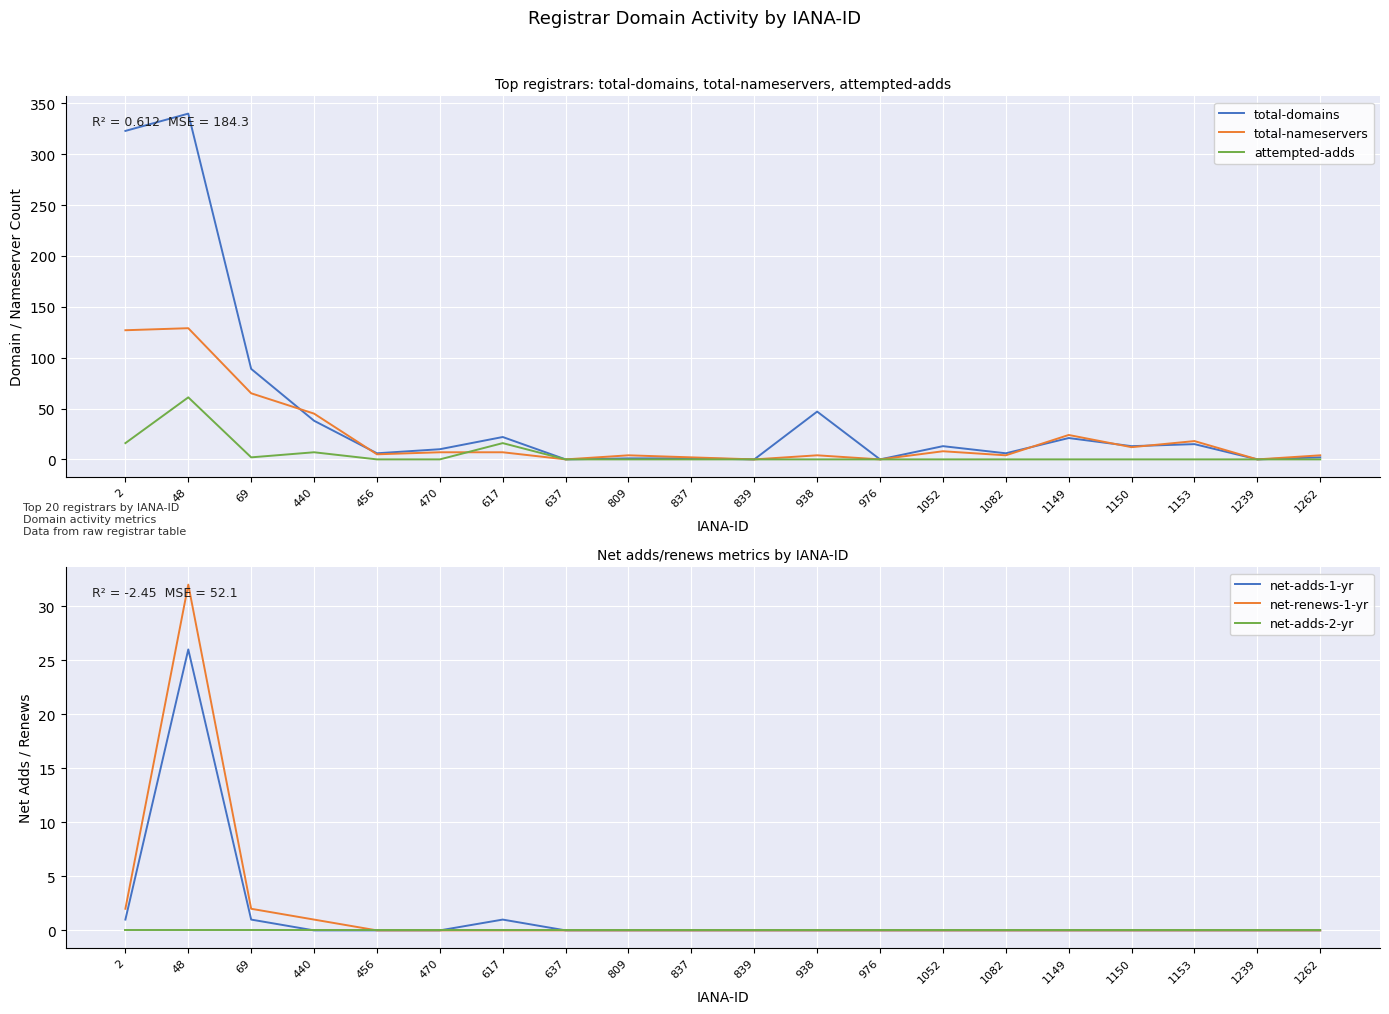

True or false: net-adds-2-yr and net-renews-1-yr intersect in this chart.

False